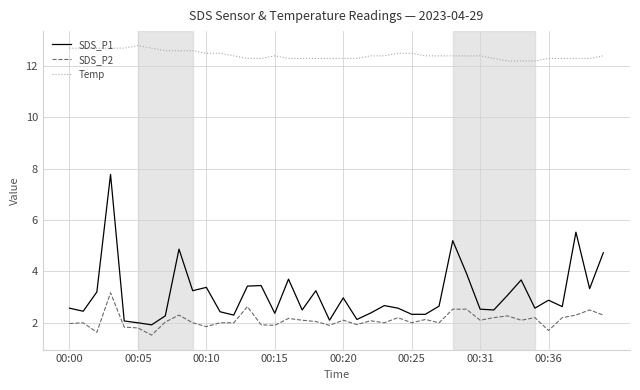

Which series has the largest total across all categories?

Temp